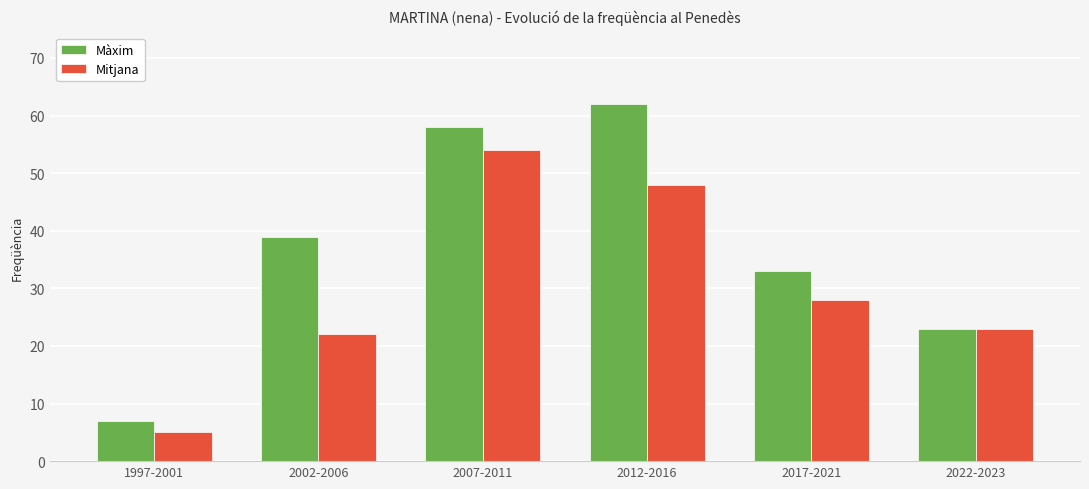

Is it true that Màxim equals 13 at 1997-2001?

False